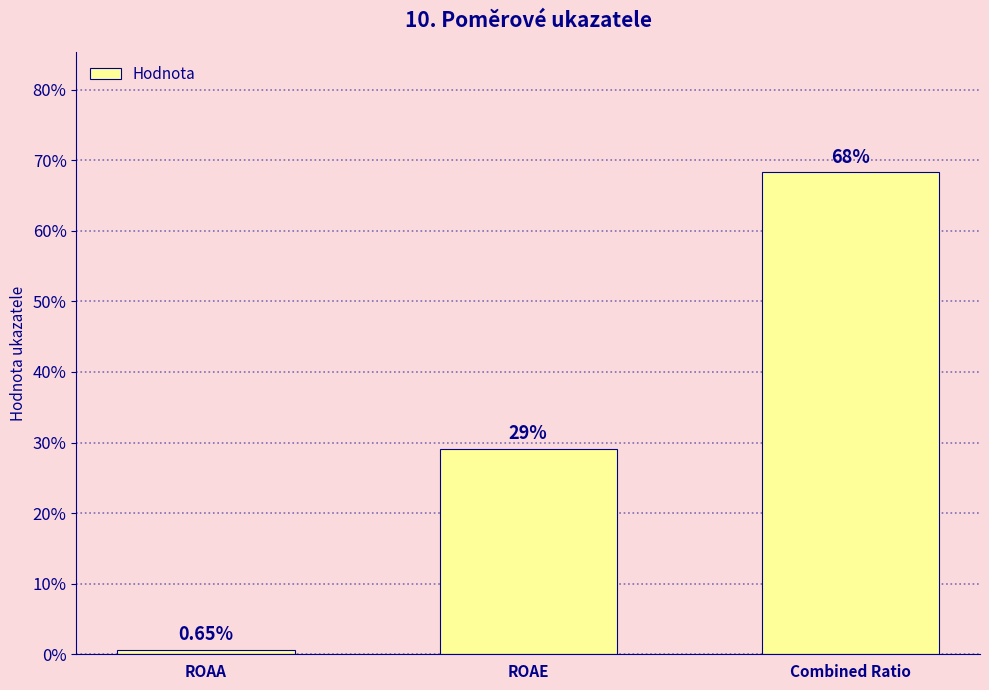

Are the bars horizontal?

No